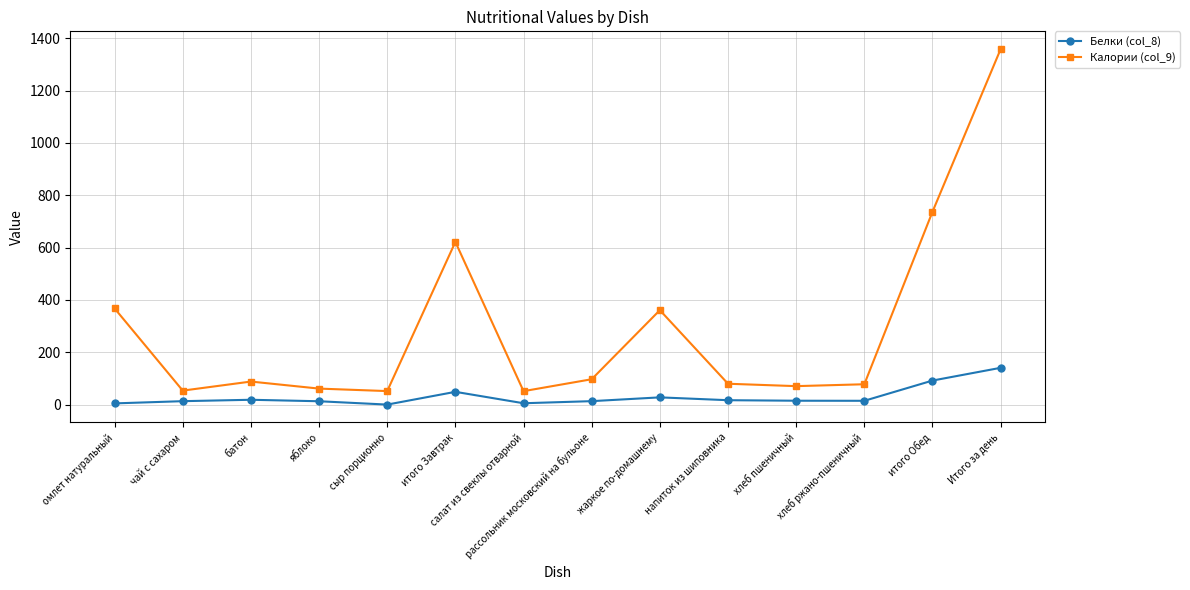

What is the difference between the Калории (col_9) values at батон and рассольник московский на бульоне?

8.9